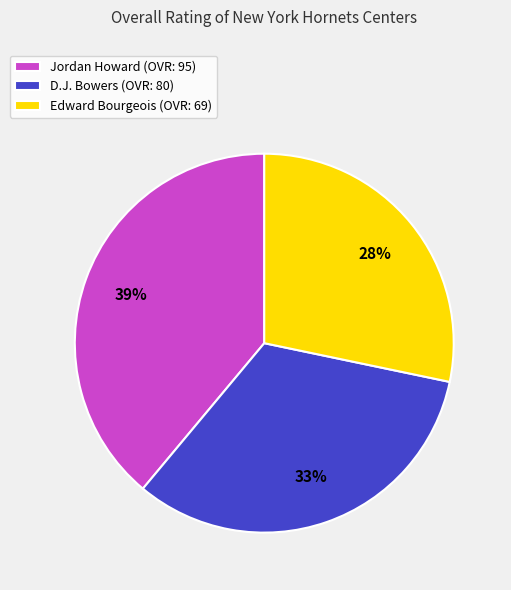

Rank the categories by value from highest to lowest.

Jordan Howard, D.J. Bowers, Edward Bourgeois